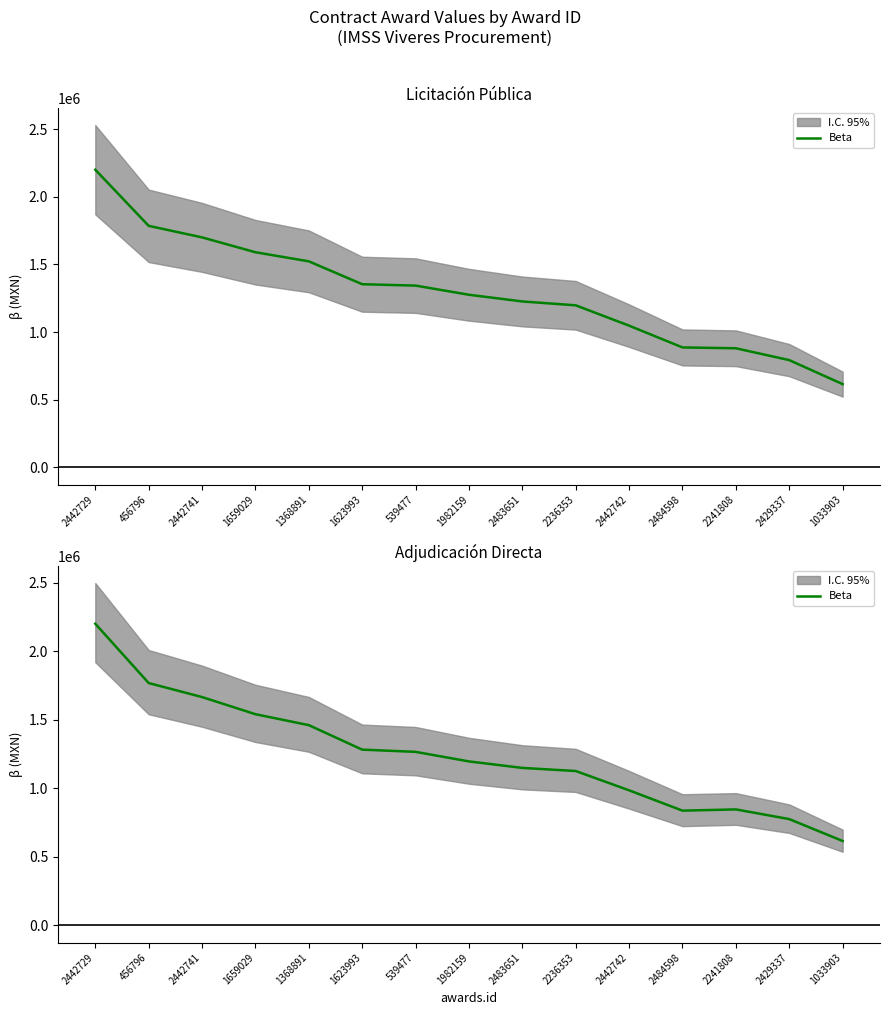

Count the number of categories in the chart.

15